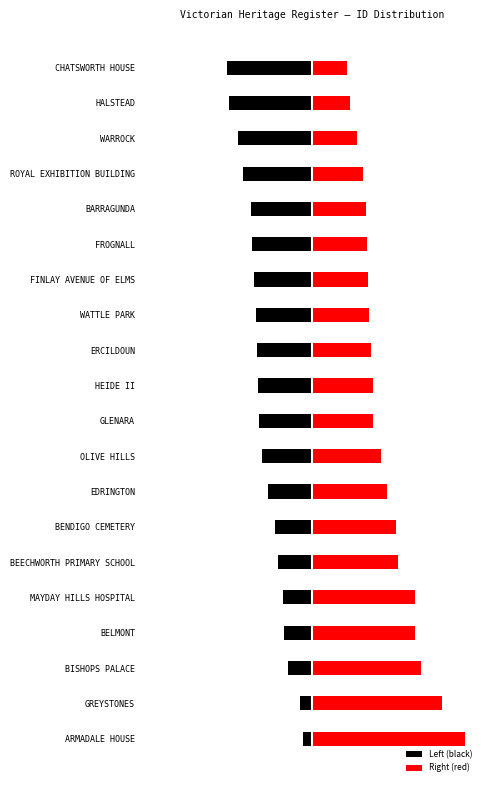

At how many categories does at least one series exceed -279?

20